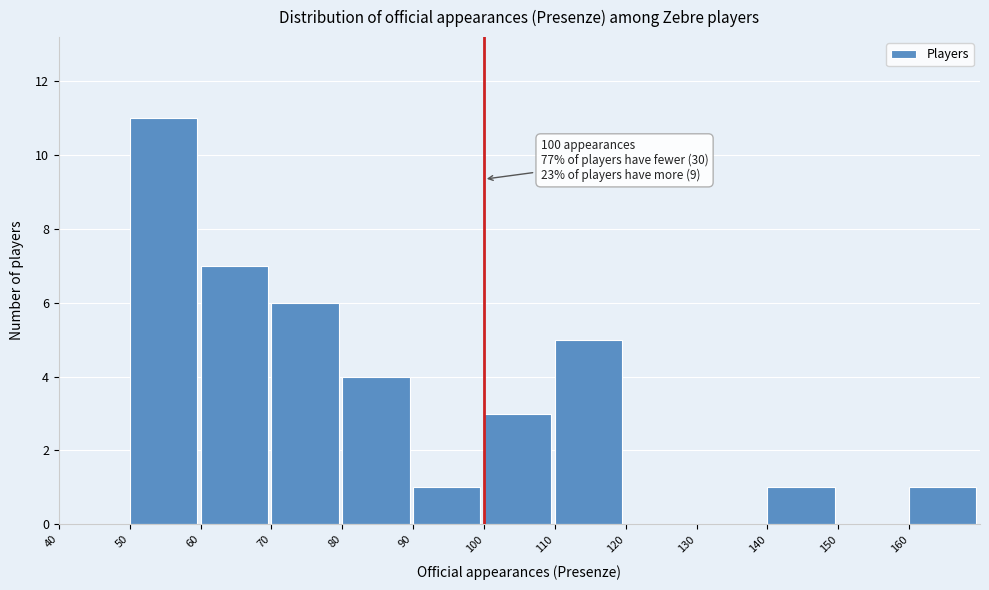

Which range on the x-axis has the tallest bar?

50 to 60